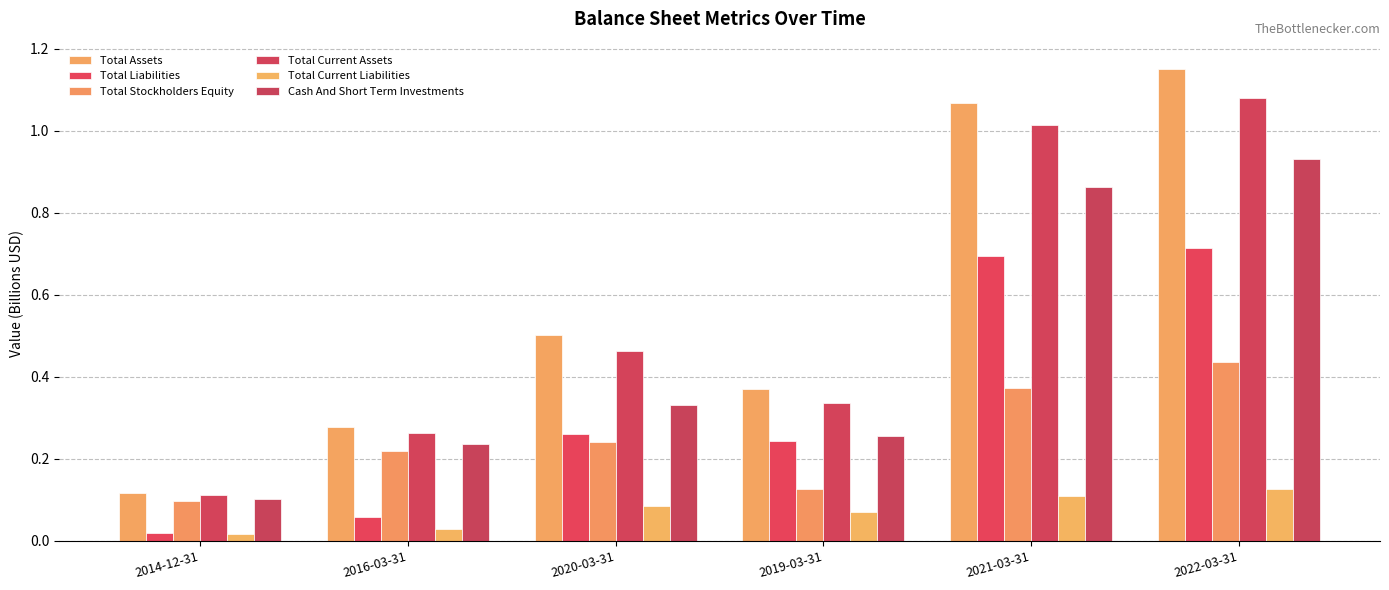

What is the highest value of the Total Stockholders Equity series?

0.4